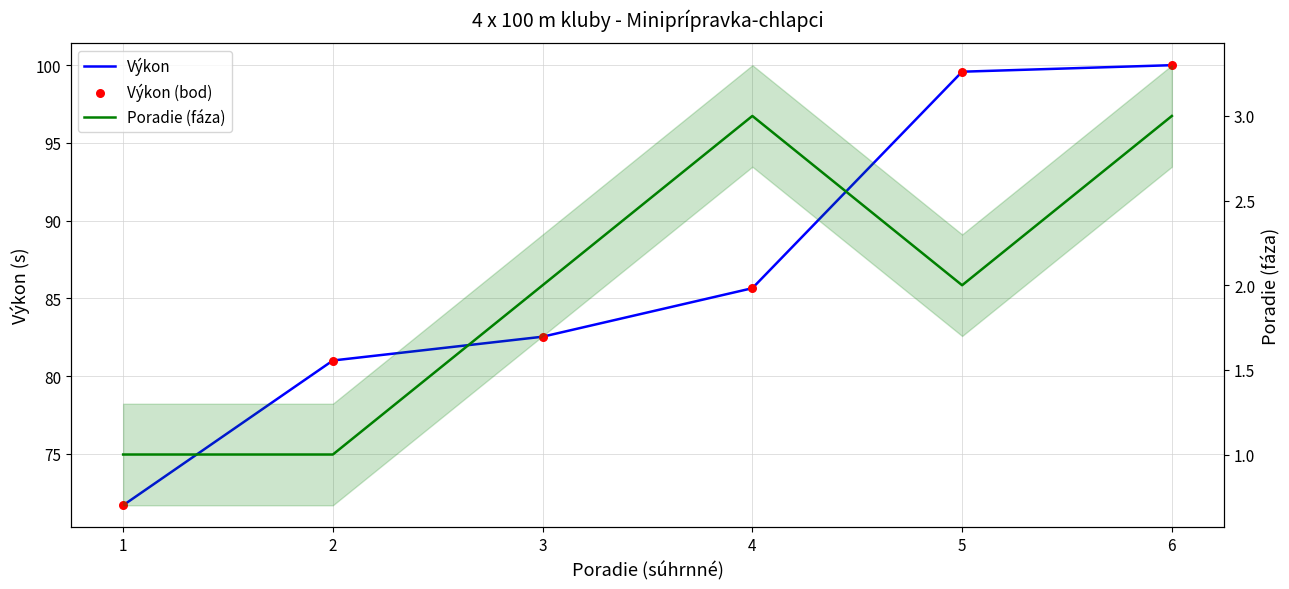

Which series reaches the minimum Y coordinate?

Poradie (fáza)